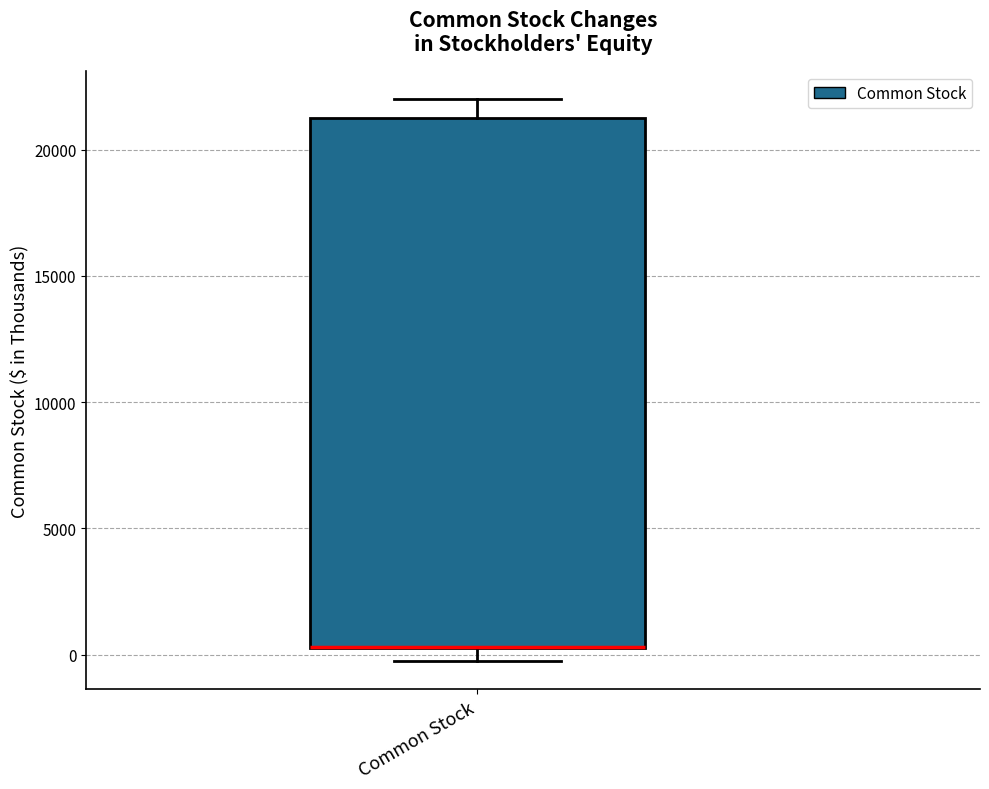

Transcribe this box plot: give where the median line is, the range the box spans, and where the two whiskers end, as read against the y-axis. The values are not printed on the chart, so give them approximately, as read against the axis.

median 500 (drawn on the box's lower edge), box 500 to 21000, whiskers 0 to 22000